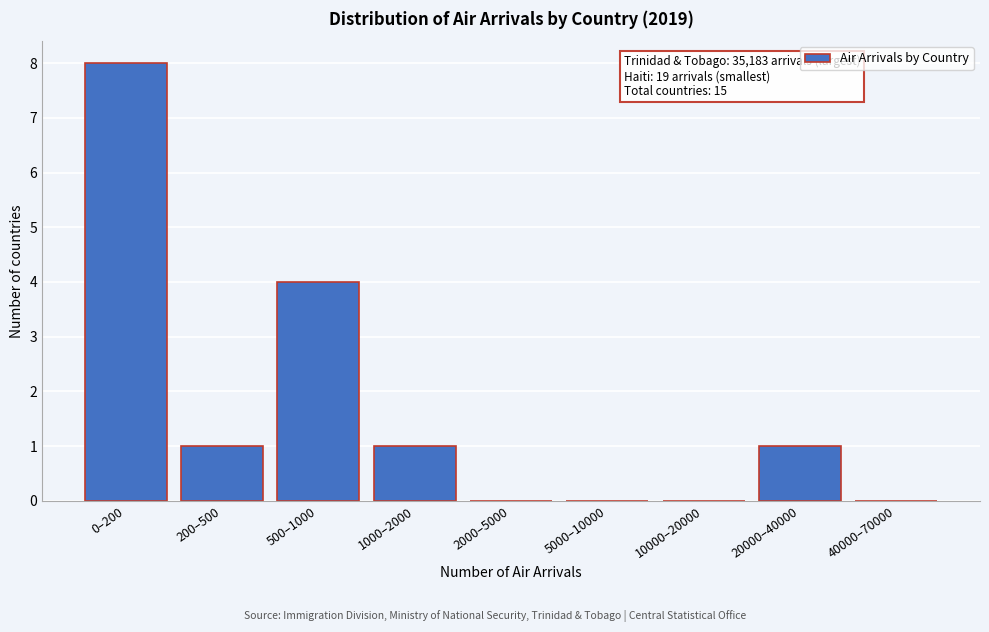

Reading right to left, list all the values displayed in this chart.

40000–70000=0	20000–40000=1	10000–20000=0	5000–10000=0	2000–5000=0	1000–2000=1	500–1000=4	200–500=1	0–200=8